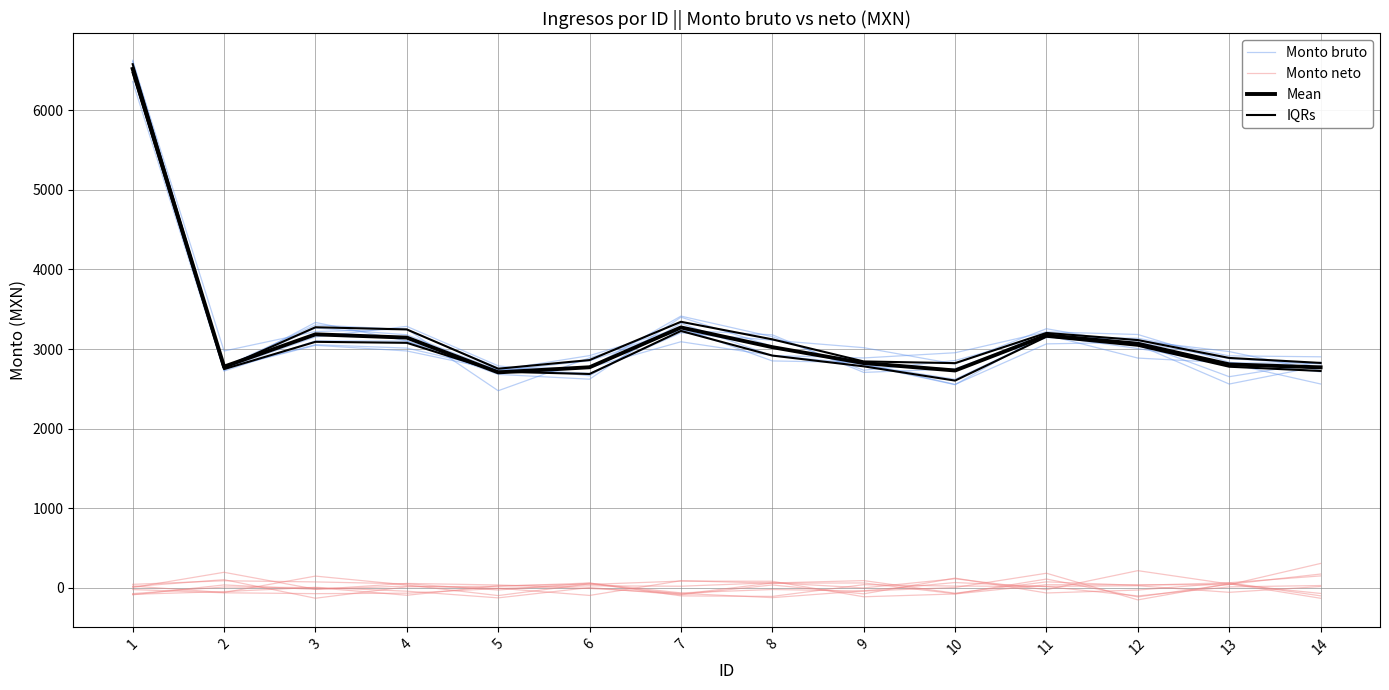

Reading left to right, what are all the values shown in this chart?

Monto bruto: 6626.6	2774.9	3302.7	3245.8	2763.4	2763.4	3414.5	3155.1	2735.2	2856.6	3169.4	3007.1	2820.5	2561.9
Monto neto: 4.8	197.1	-15.4	24.1	-2.8	-93.5	91.4	60.2	63.3	-72.8	112.2	-112.1	46.9	175.2
Mean: 6518.6	2779.5	3185.3	3144.3	2707.7	2772.0	3271.9	3024.5	2824.8	2731.3	3173.4	3067.1	2807.7	2771.0
IQRs: 6469.1	2748.6	3091.4	3078.7	2716.6	2687.6	3228.0	2918.7	2783.5	2604.5	3155.7	3042.3	2778.7	2725.5